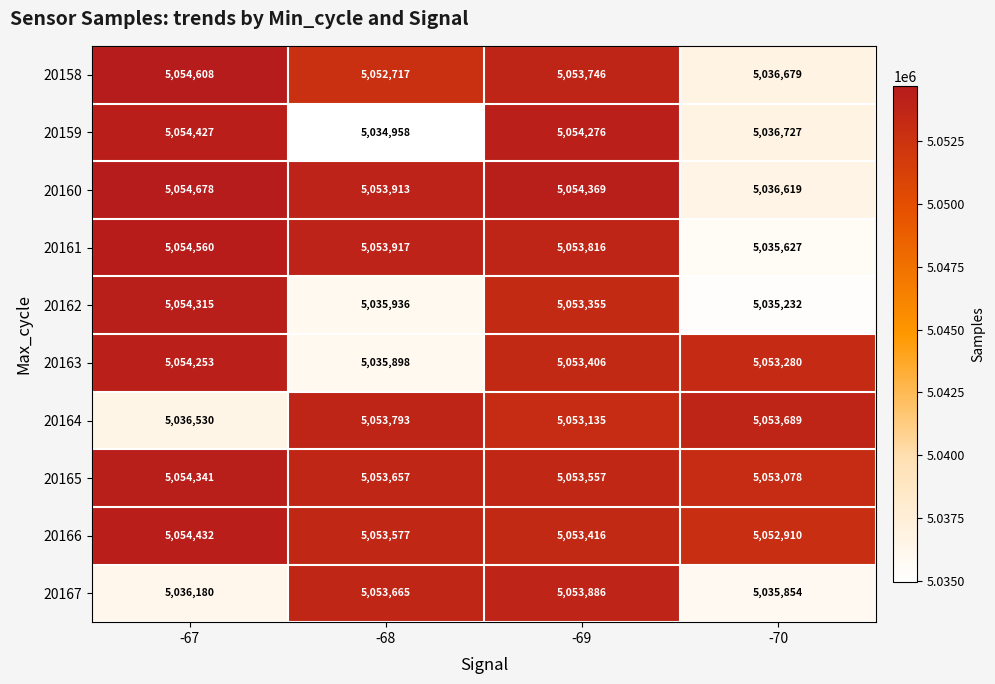

The value of 20163 at -68 is 1265610. True or false?

False